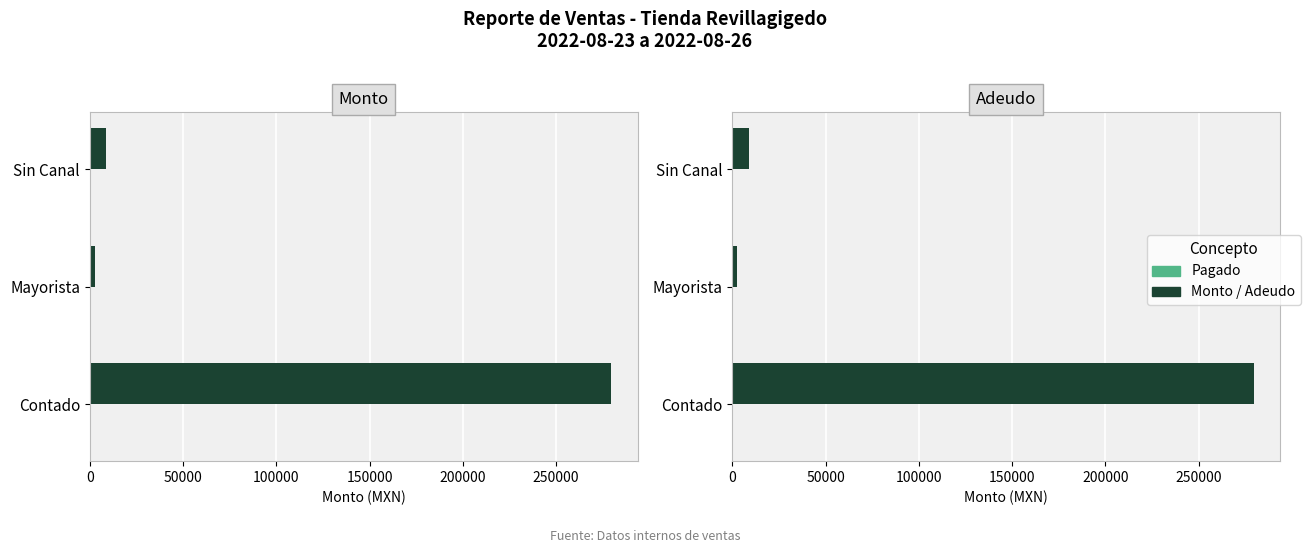

Is the value of Monto / Adeudo at 0 greater than the value of Pagado at 0?

Yes